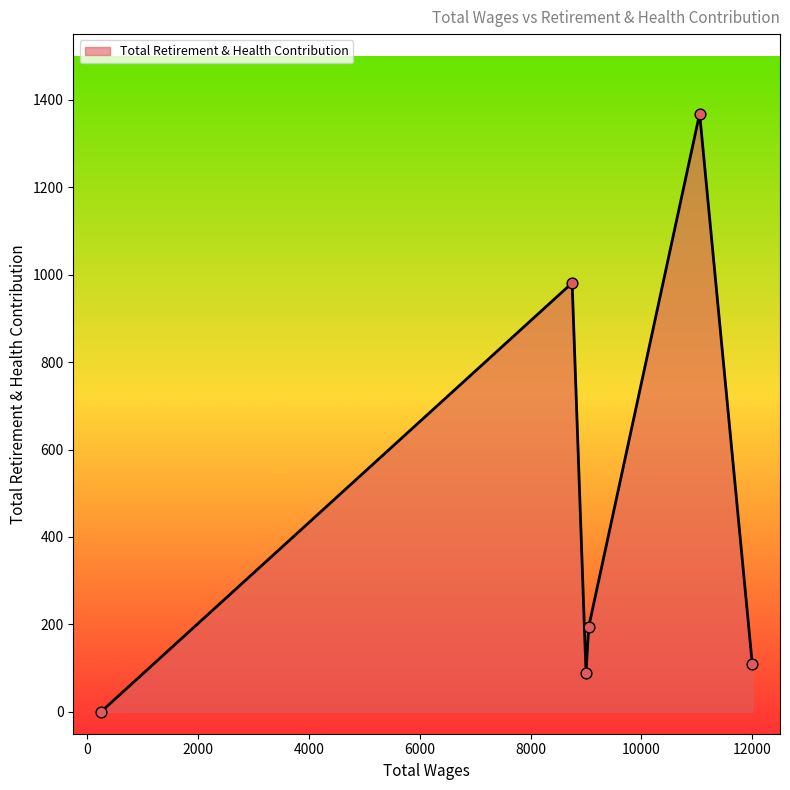

What is the maximum value shown in the chart?

1368